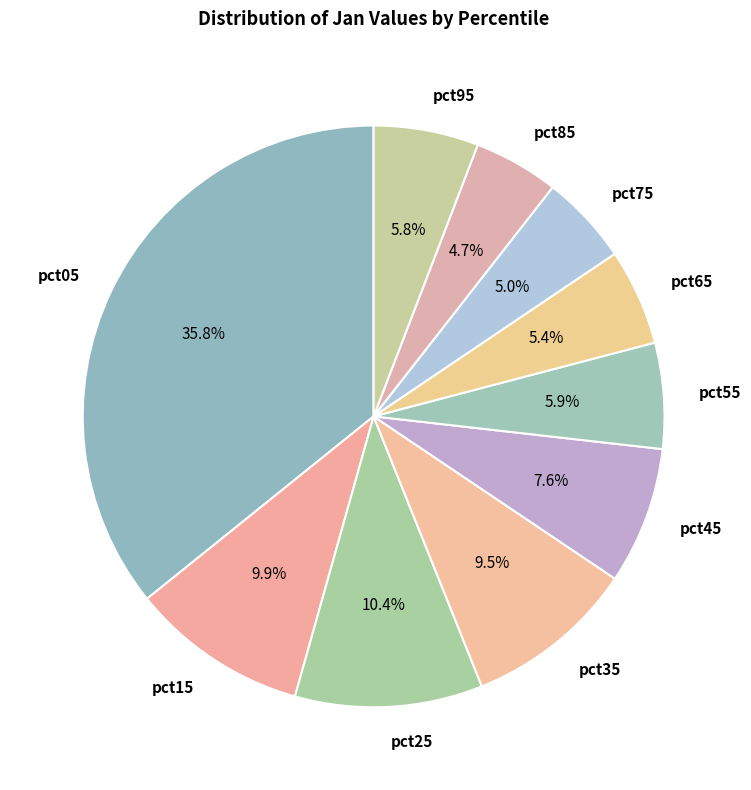

Between pct55 and pct75, which is larger?

pct55